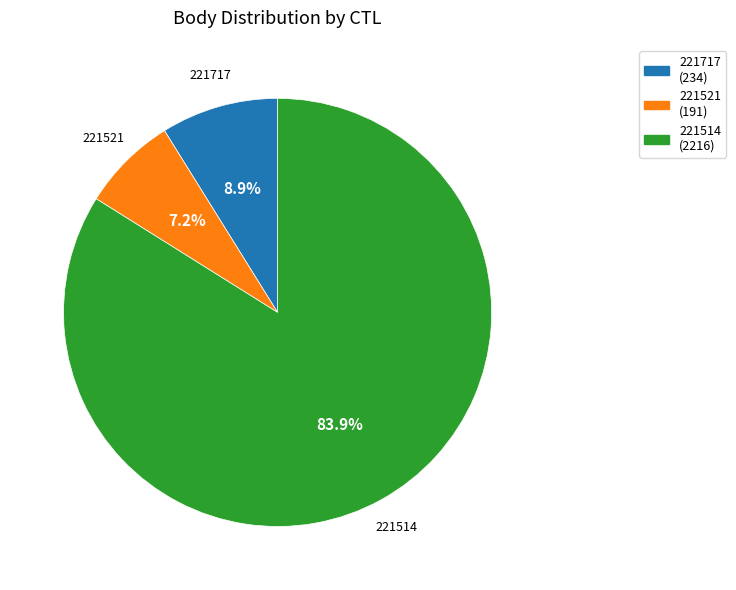

True or false: 221521 accounts for 7% of the total.

True